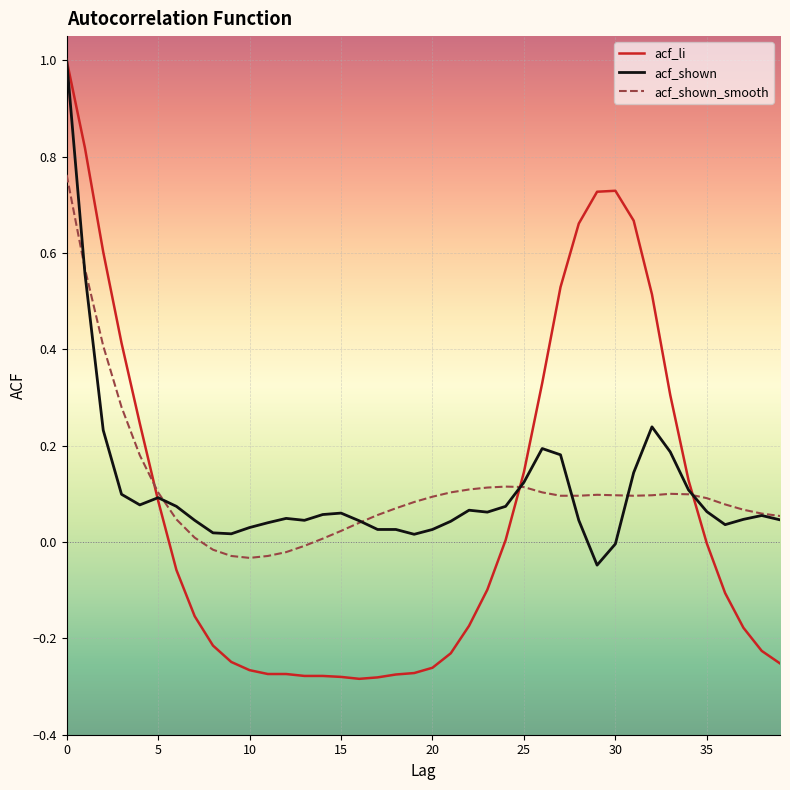

Which series has the largest range (max minus min)?

acf_li